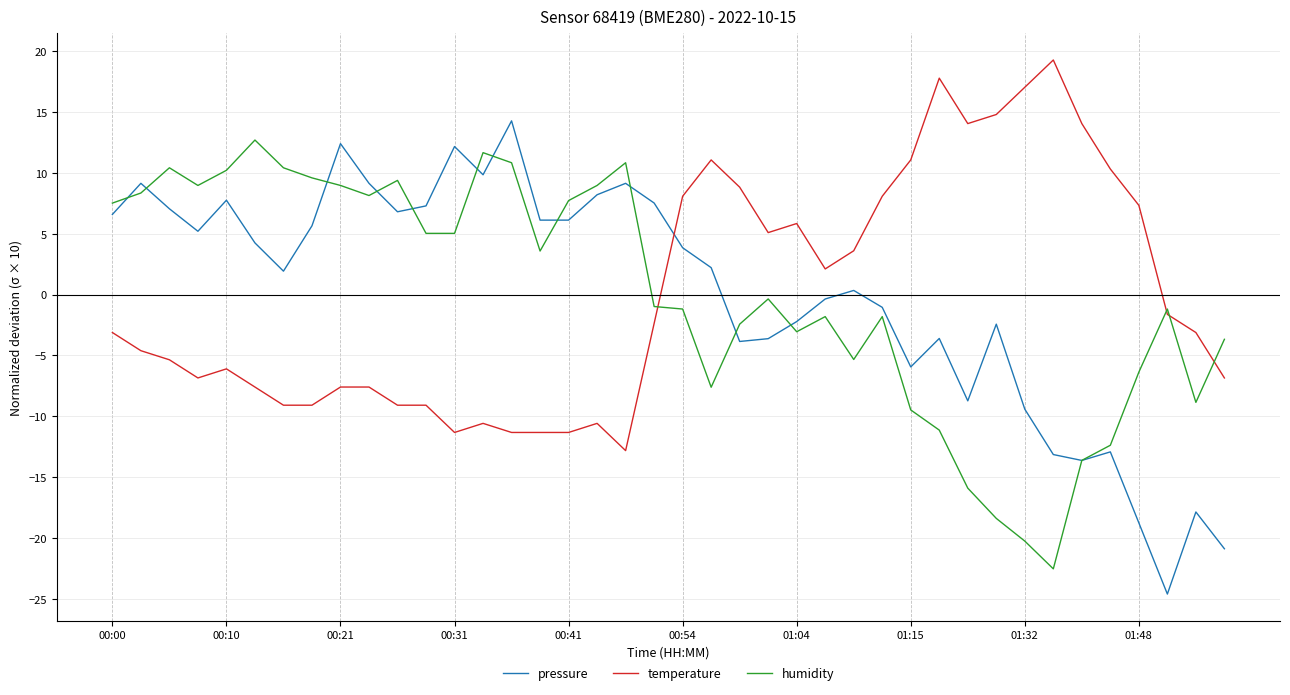

Which series has the largest range (max minus min)?

pressure